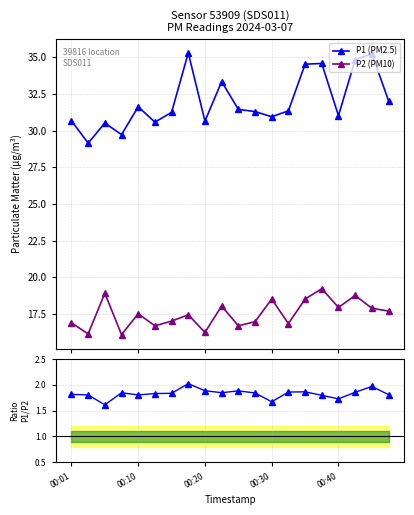

How many lines are shown in the chart?

3